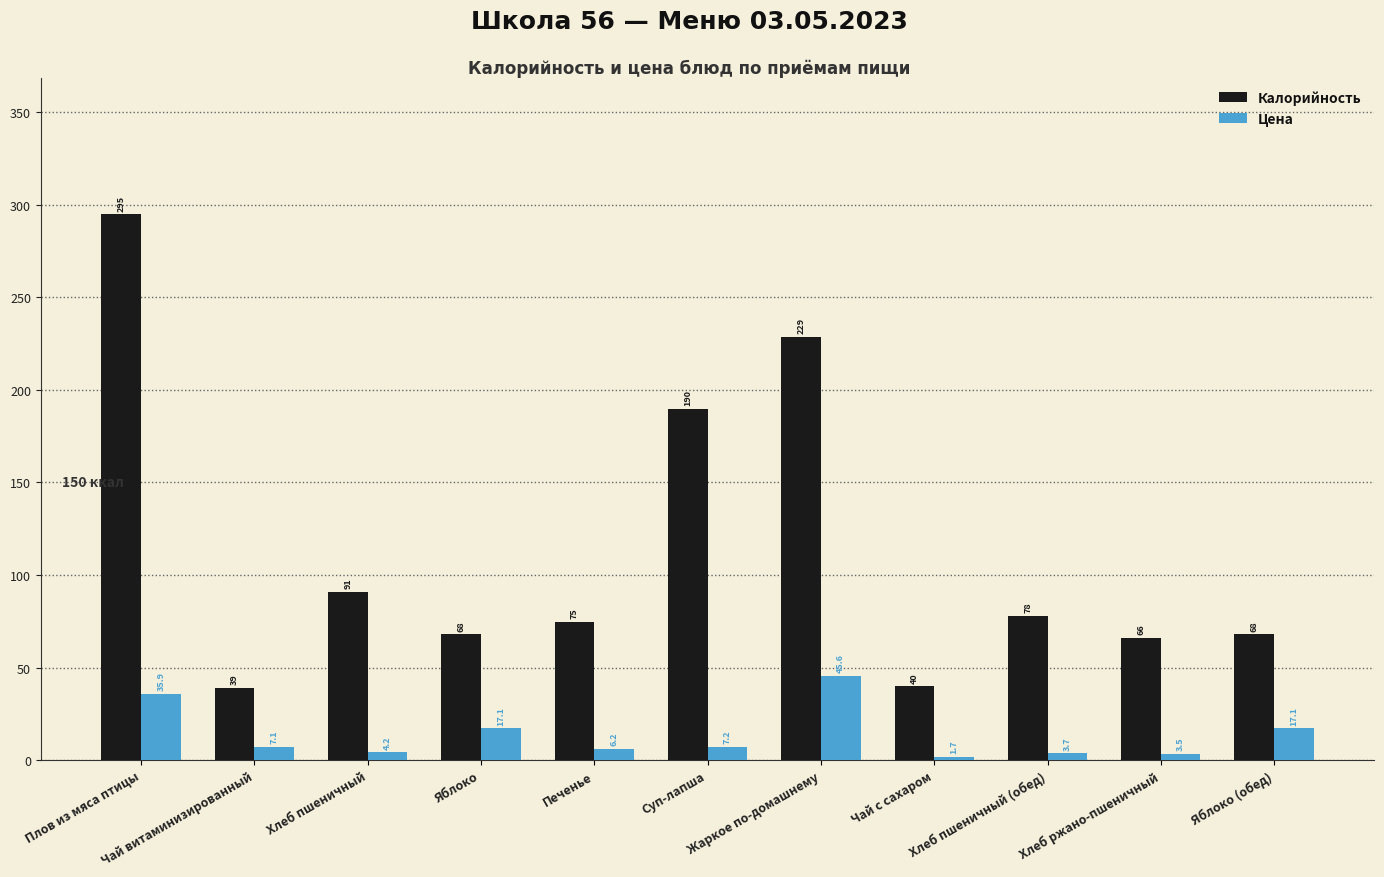

What is the smallest value displayed?

1.7